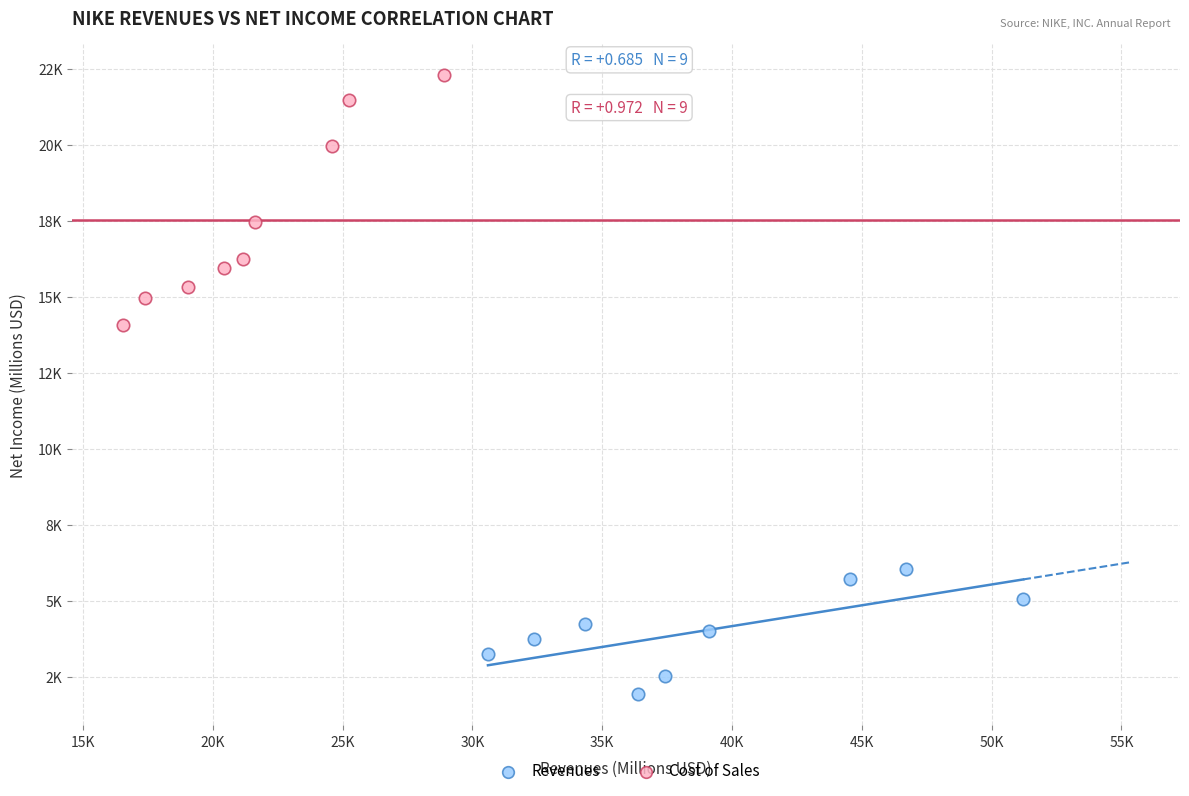

Which series reaches the minimum Y coordinate?

Revenues